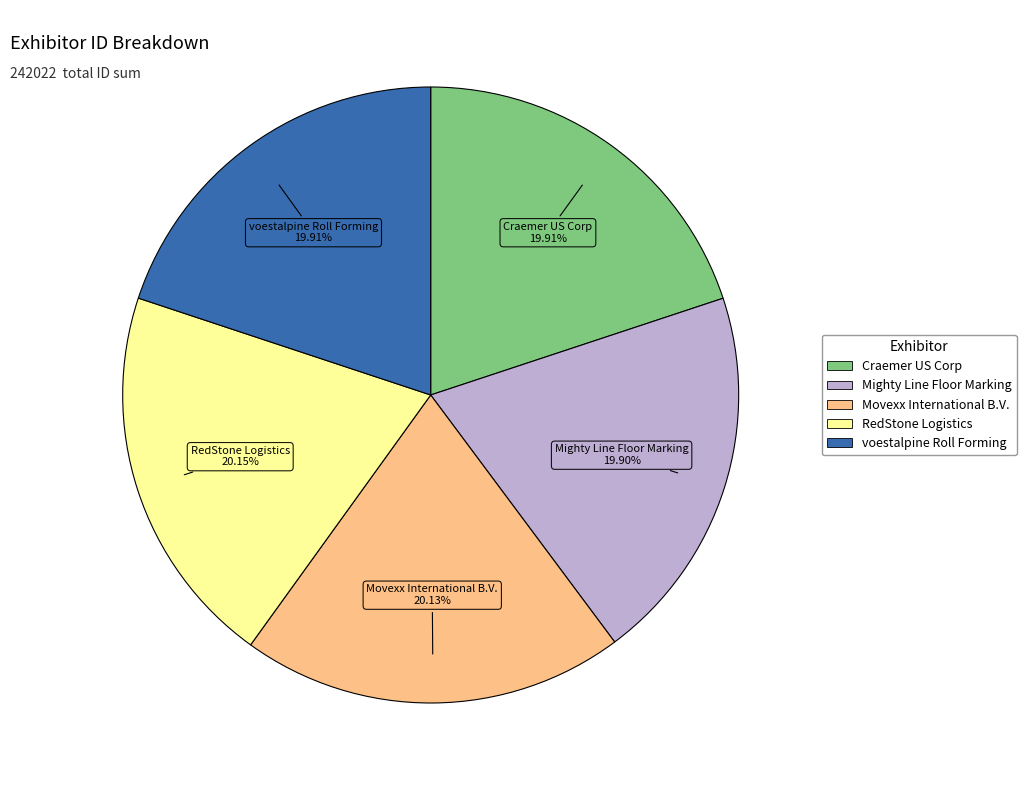

Combined, do Craemer US Corp and Movexx International B.V. account for over 50%?

No